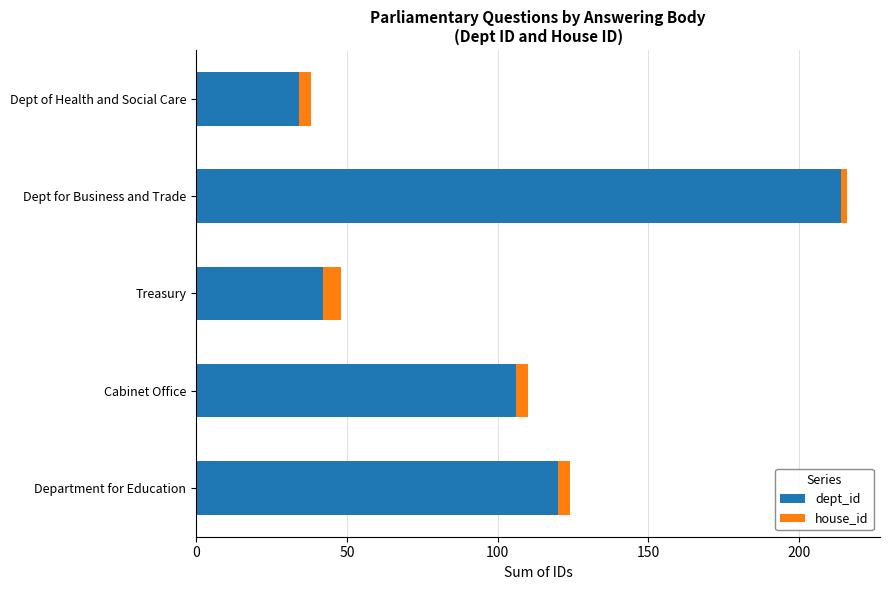

Which category has the lowest value in the dept_id series?

Dept of Health and Social Care